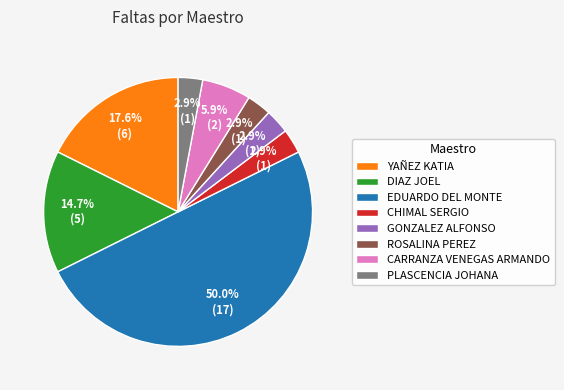

What percentage is NOT represented by DIAZ JOEL?

85.3%